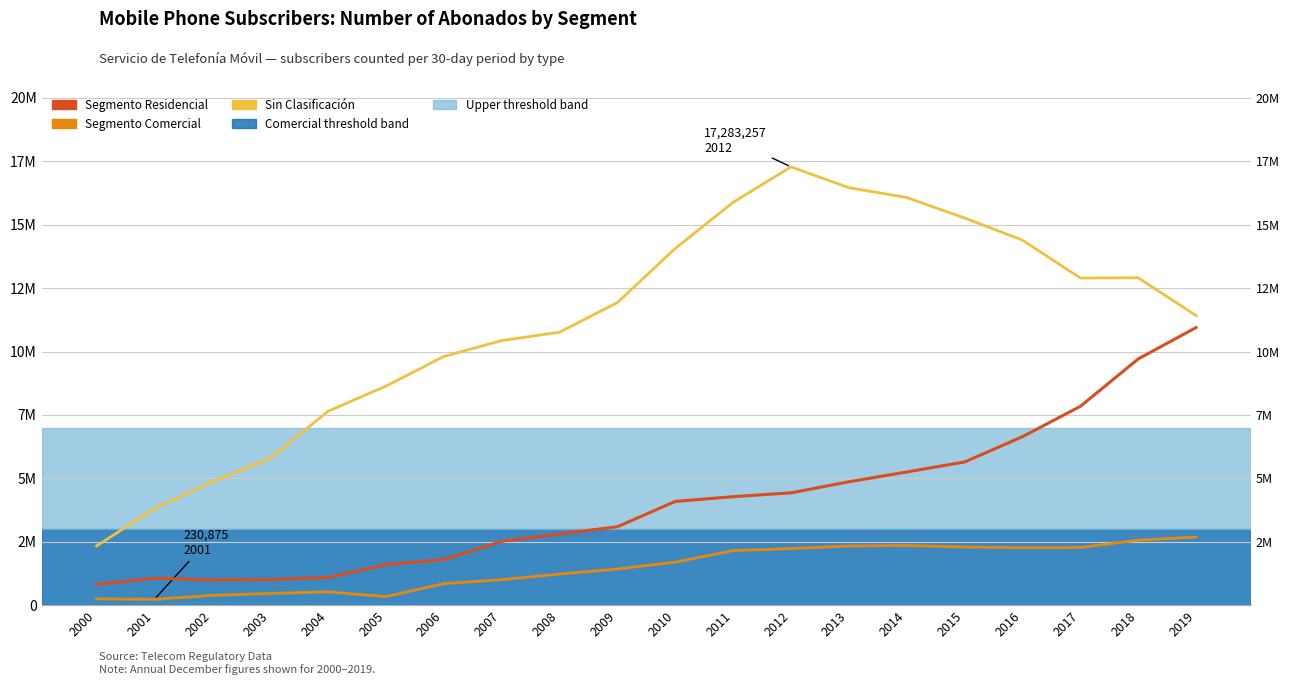

True or false: Segmento Comercial has a value of 230875 at 2001.

True